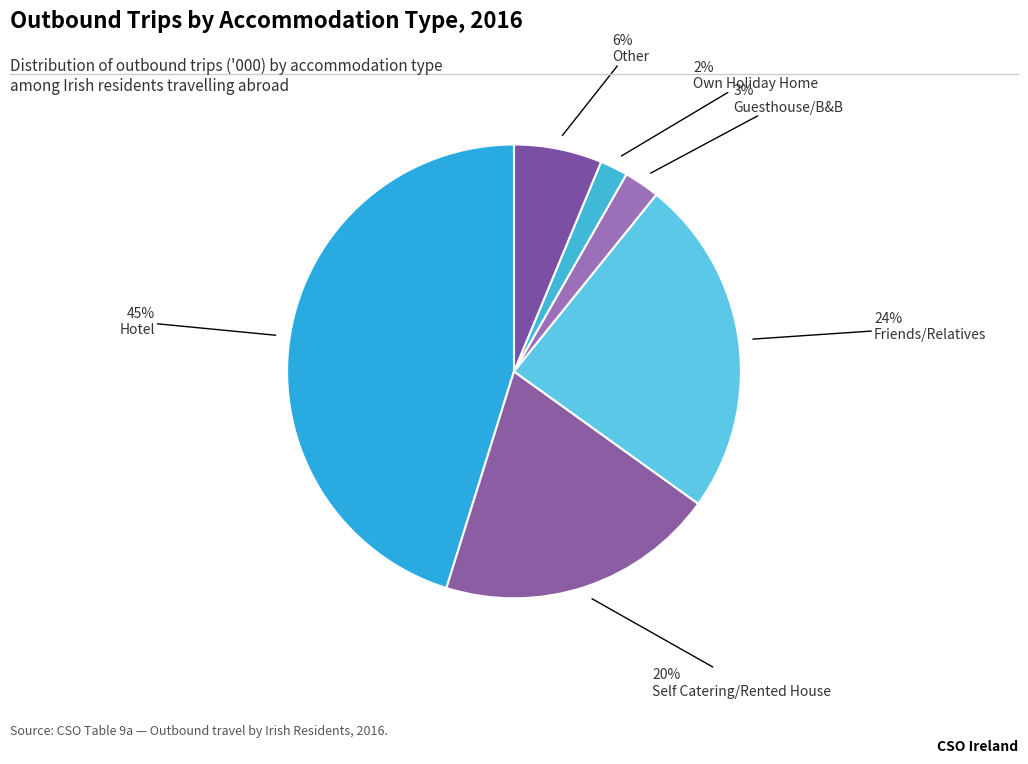

How many segments does this pie chart have?

6